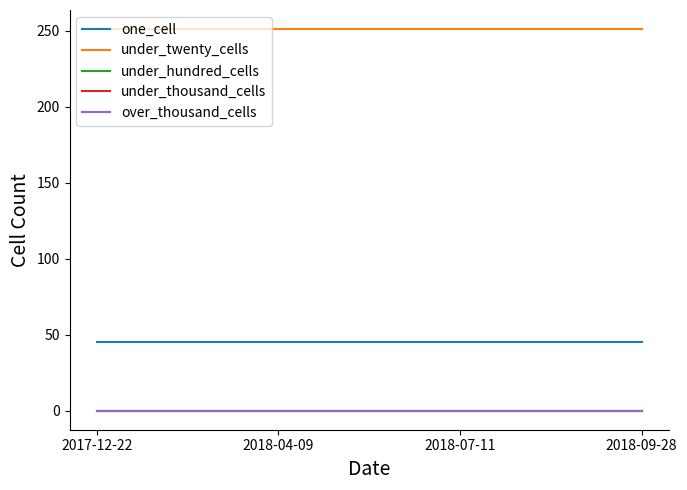

True or false: under_twenty_cells and one_cell cross at least once.

False